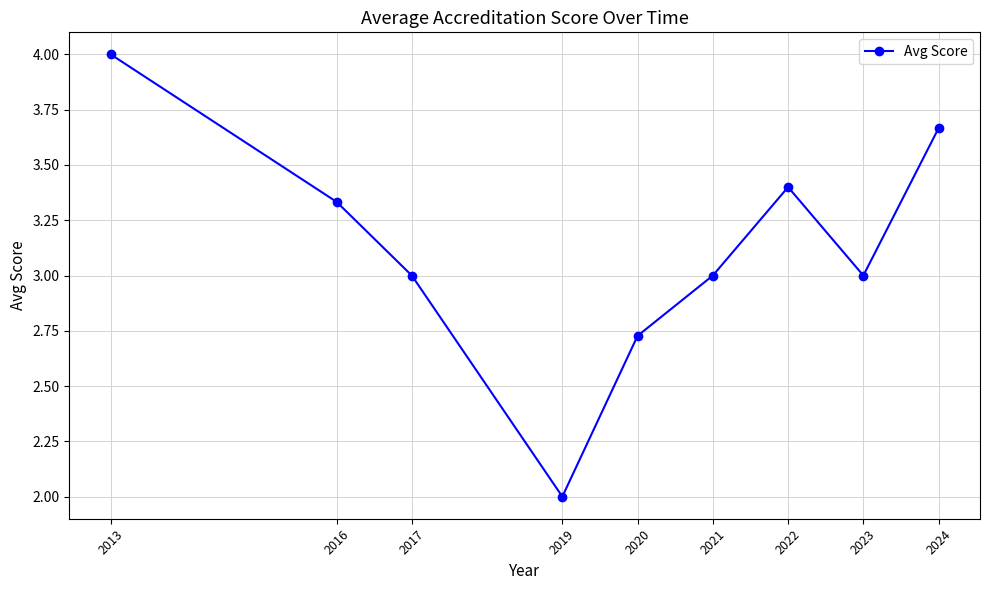

Between 2024 and 2017, which is larger?

2024